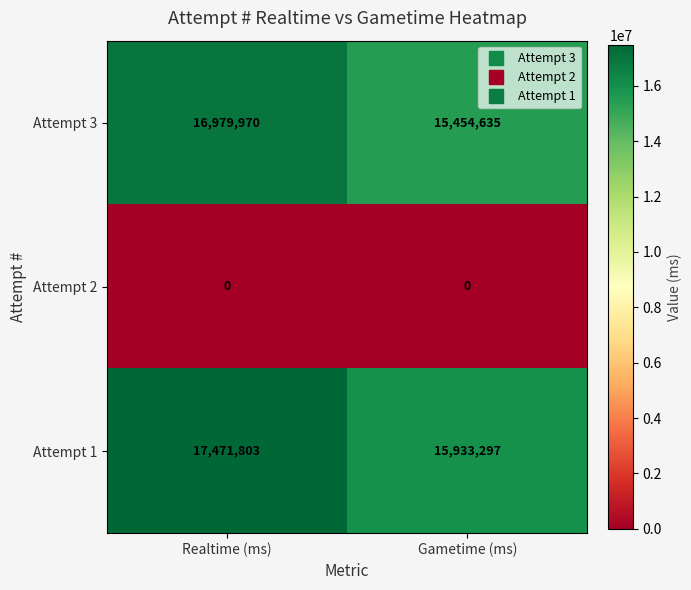

At Gametime (ms), list the series in order from largest to smallest.

Attempt 1, Attempt 3, Attempt 2